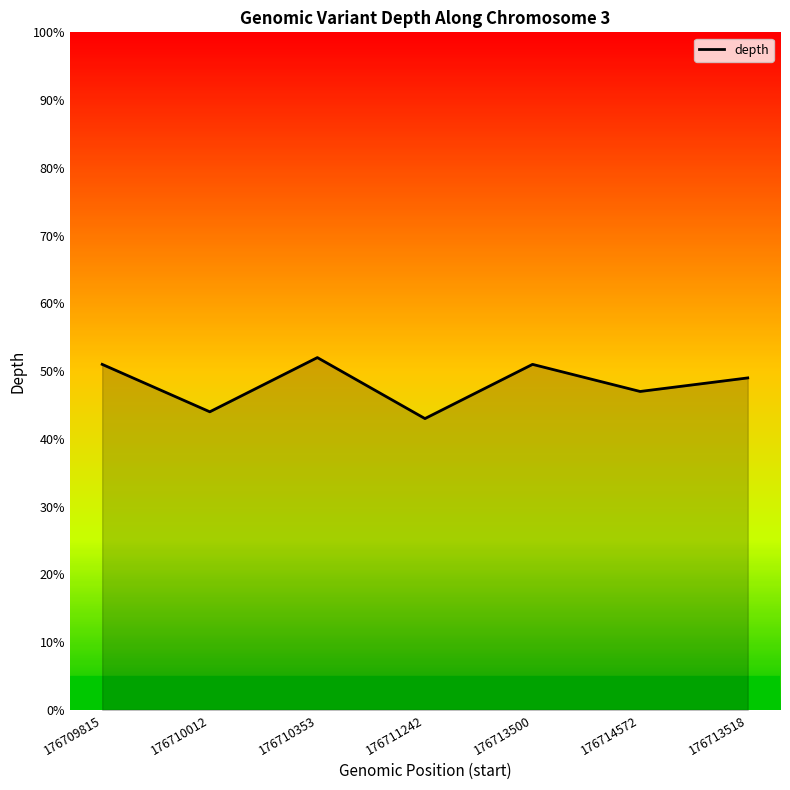

What is the average value?

48